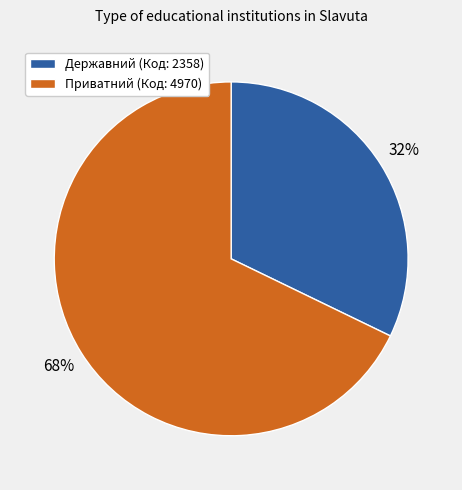

Is there a majority slice in this chart?

Yes